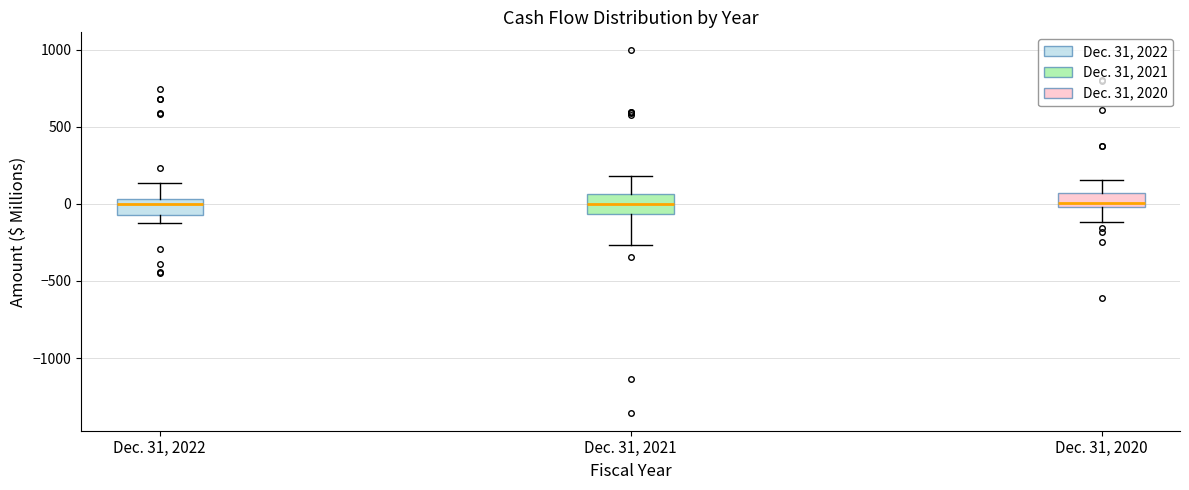

Reading left to right, read every box against the y-axis: the position of its median line, the range the box covers, and the ends of its whiskers. The values are not printed on the chart, so give them approximately, as read against the axis.

Dec. 31, 2022: median 0, box -50 to 50, whiskers -100 to 150
Dec. 31, 2021: median 0, box -50 to 50, whiskers -250 to 200
Dec. 31, 2020: median 0 (just above the box's lower edge), box 0 to 50, whiskers -100 to 150